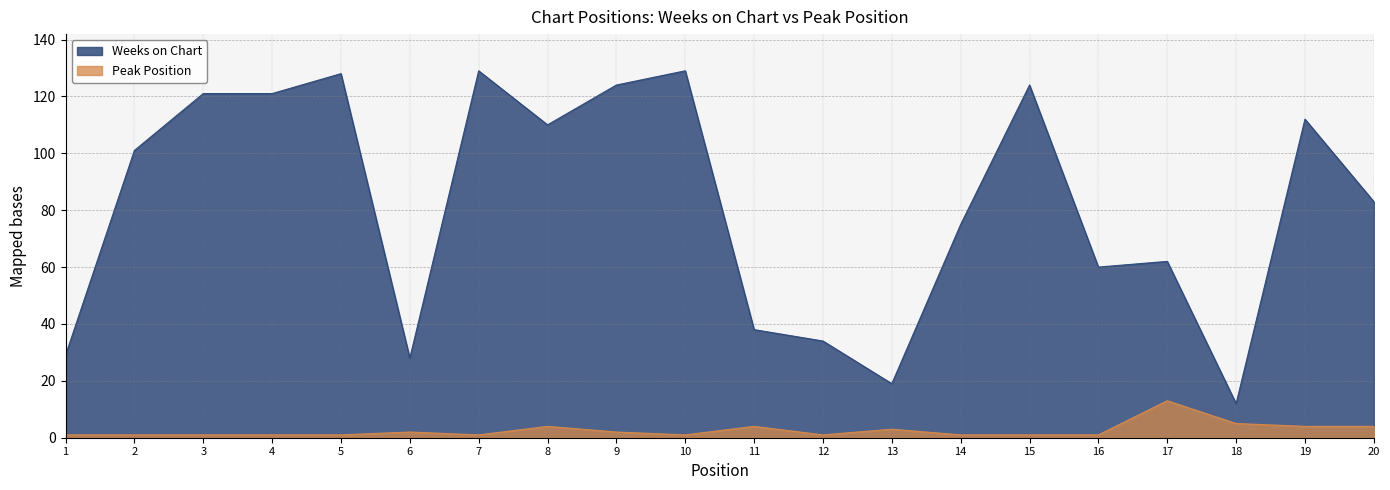

Reading right to left, list all the values displayed in this chart.

Weeks on Chart: 20=83	19=112	18=12	17=62	16=60	15=124	14=75	13=19	12=34	11=38	10=129	9=124	8=110	7=129	6=28	5=128	4=121	3=121	2=101	1=29
Peak Position: 20=4	19=4	18=5	17=13	16=1	15=1	14=1	13=3	12=1	11=4	10=1	9=2	8=4	7=1	6=2	5=1	4=1	3=1	2=1	1=1